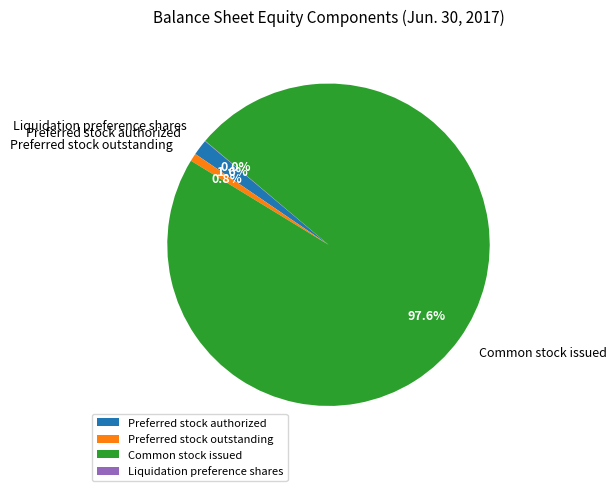

Does Common stock issued account for over 50% of the chart?

Yes